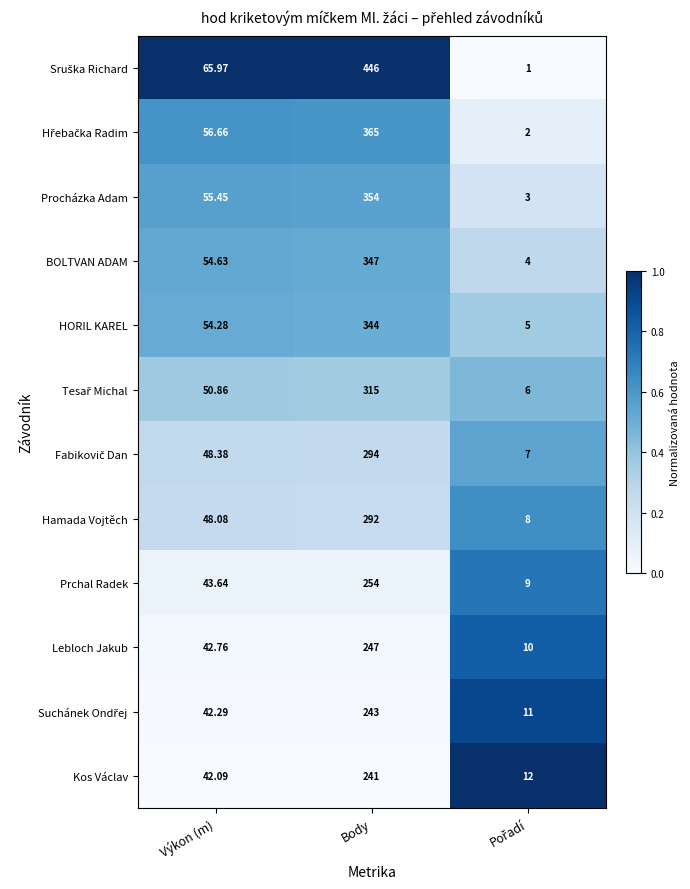

At which label does HORIL KAREL reach its peak?

Body